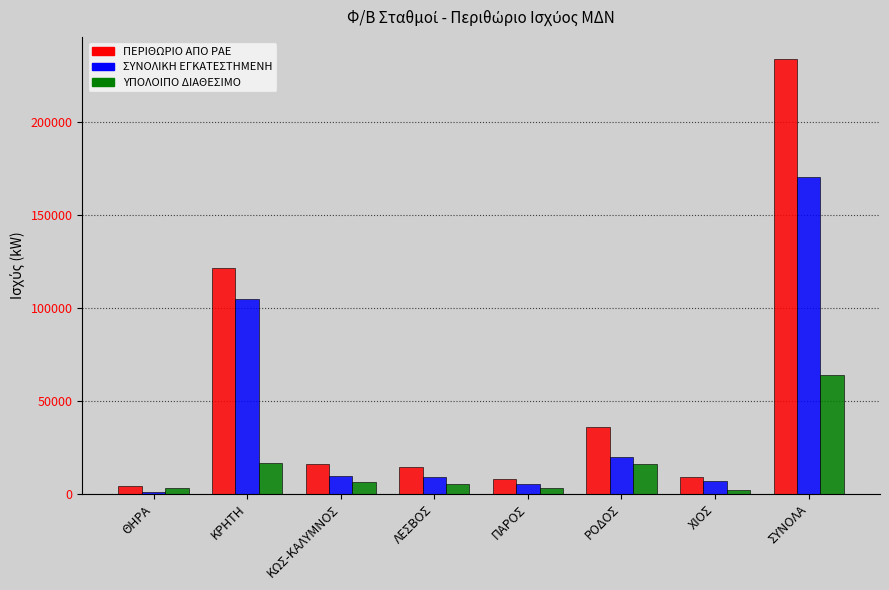

The ΣΥΝΟΛΙΚΗ ΕΓΚΑΤΕΣΤΗΜΕΝΗ series shows 34153.6 at ΡΟΔΟΣ. True or false?

False